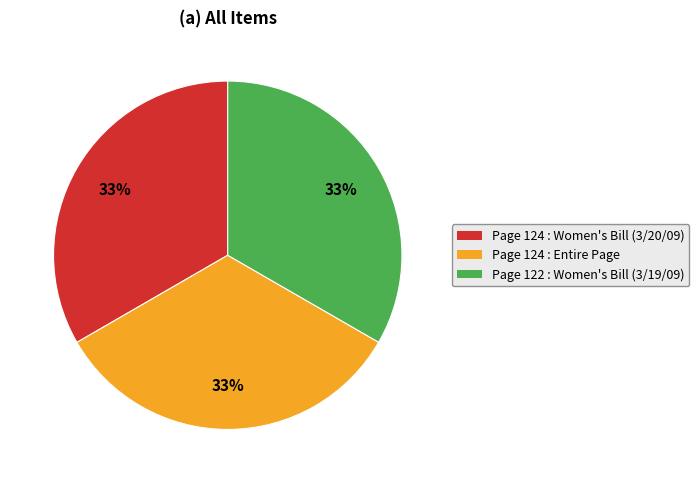

To the nearest percent, what is the average slice percentage?

33%